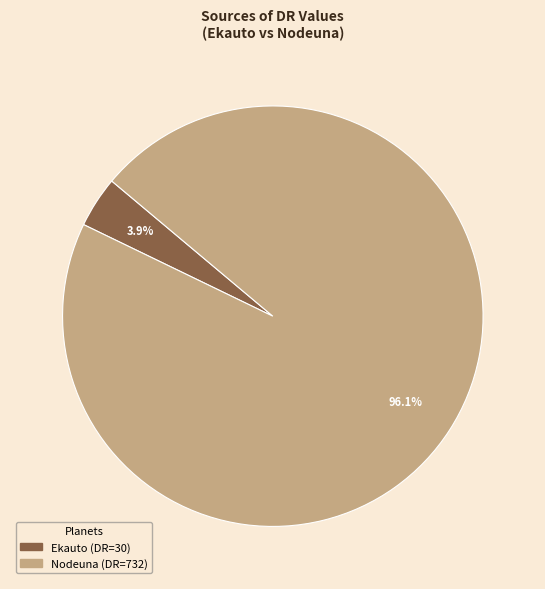

True or false: Ekauto accounts for 15% of the total.

False